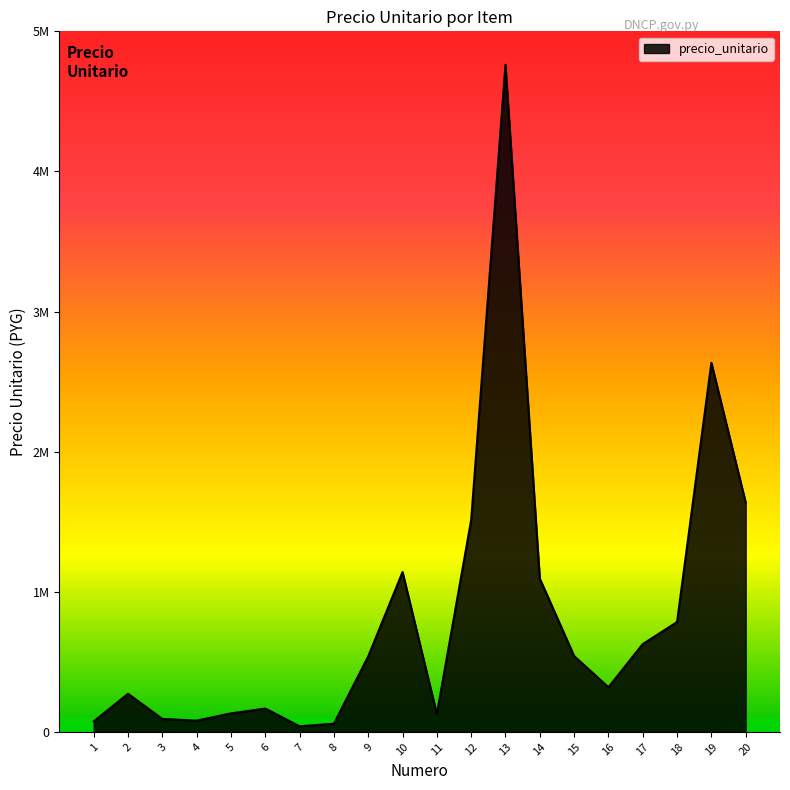

Is this an area chart (filled region under the line)?

Yes